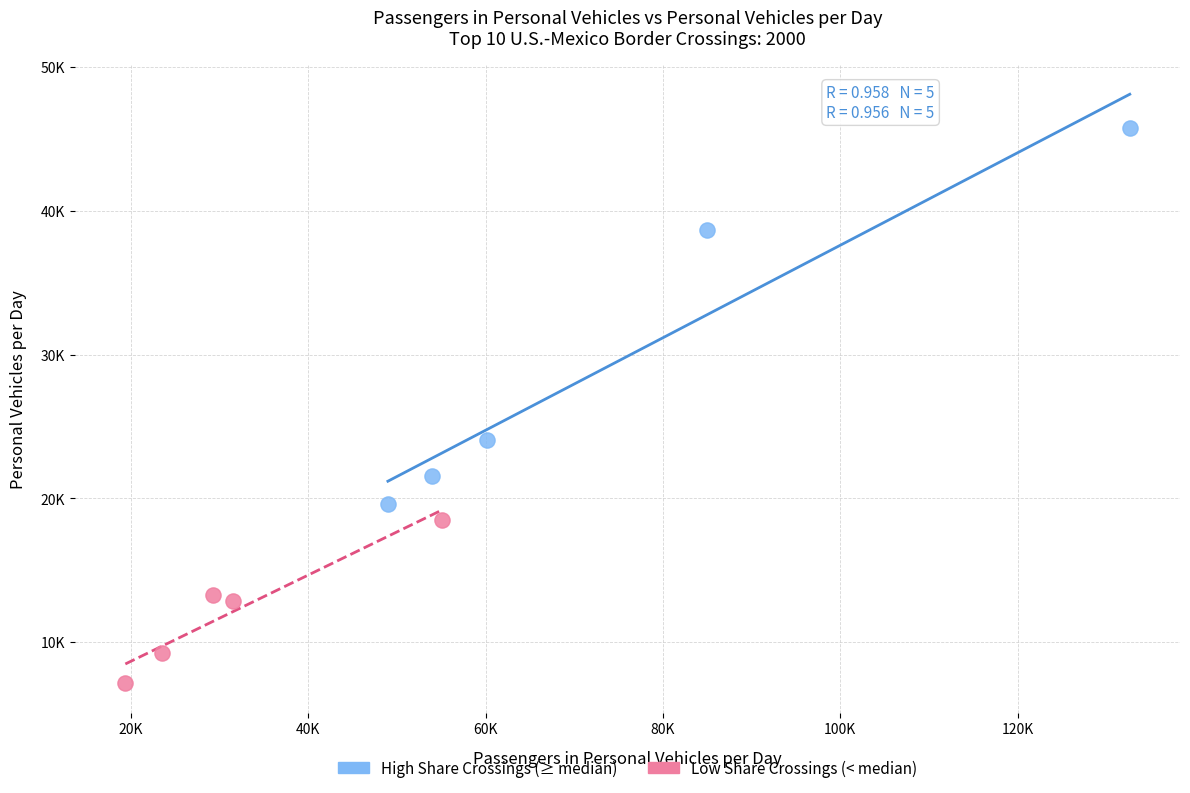

What are all the series names shown in the legend?

High Share Crossings (≥ median), Low Share Crossings (< median)